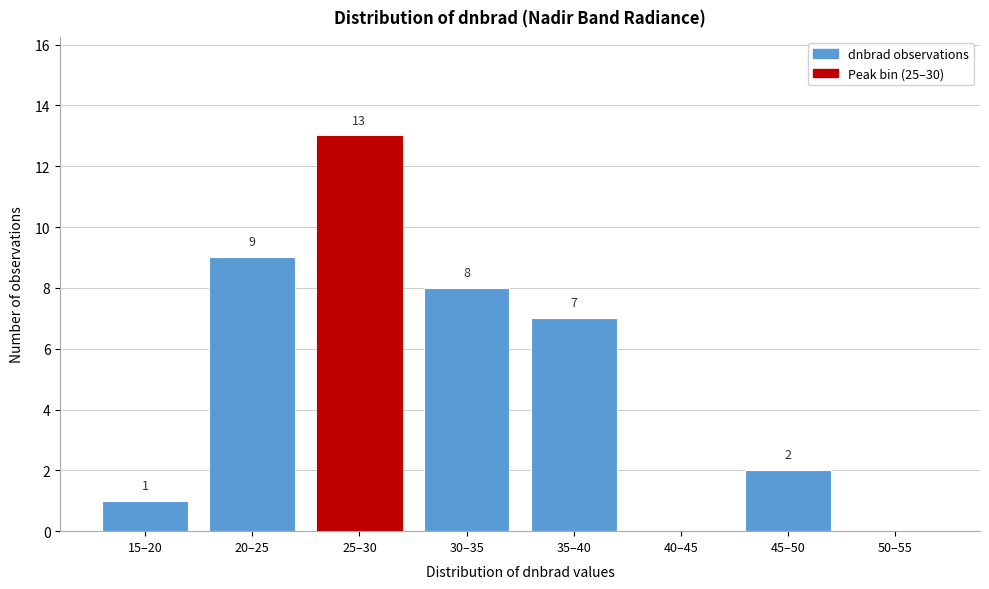

Reading left to right, list all the values displayed in this chart.

15–20=1	20–25=9	25–30=13	30–35=8	35–40=7	40–45=0	45–50=2	50–55=0